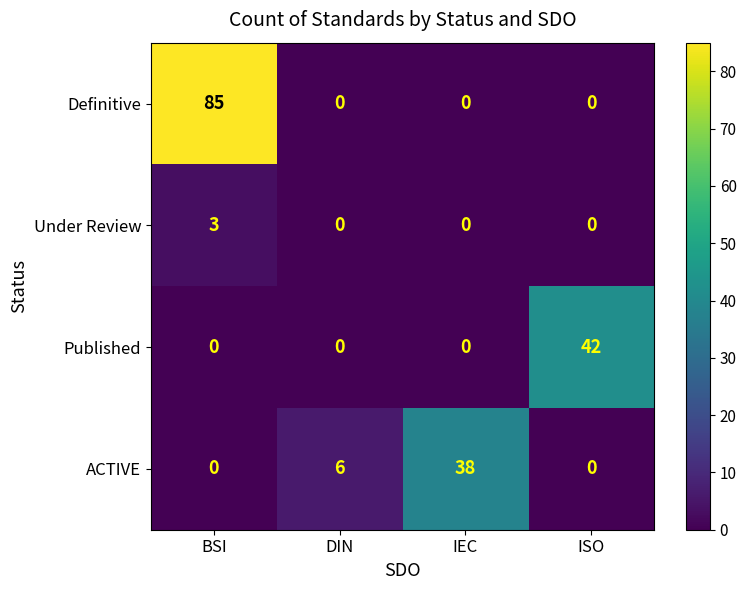

What is the difference between the second highest and second lowest values in the ACTIVE series?

6